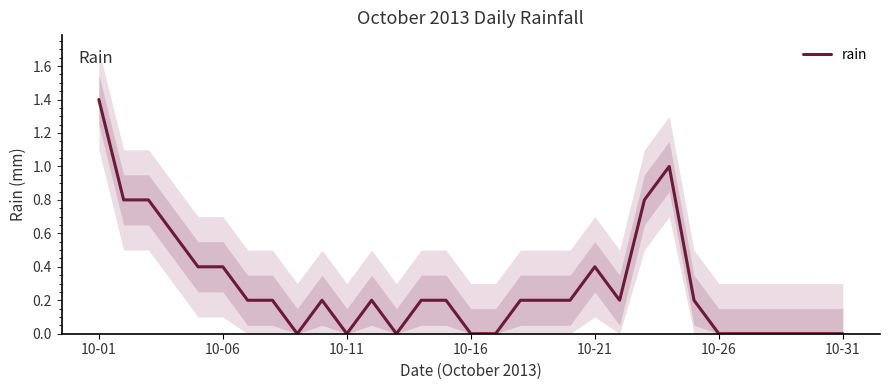

How many lines are shown in the chart?

1